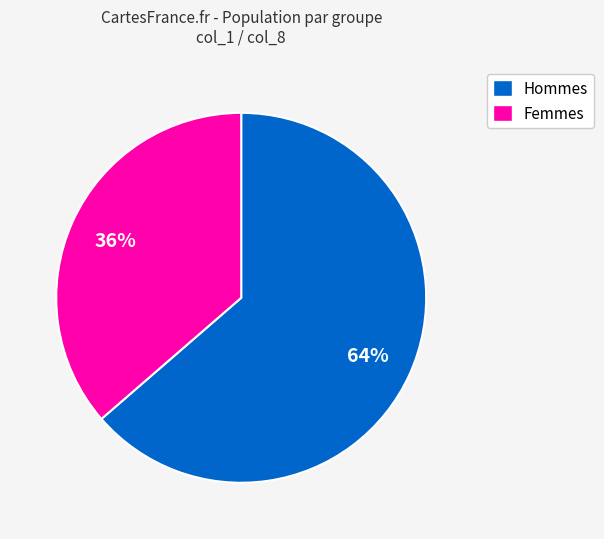

To the nearest percent, what is the average slice percentage?

50%